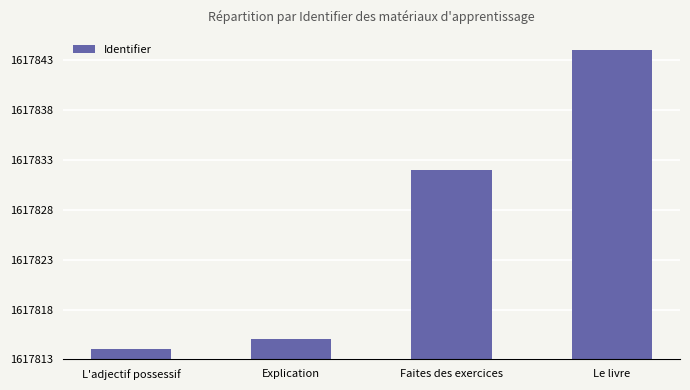

What is the label of the 1st bar from the right?

Le livre